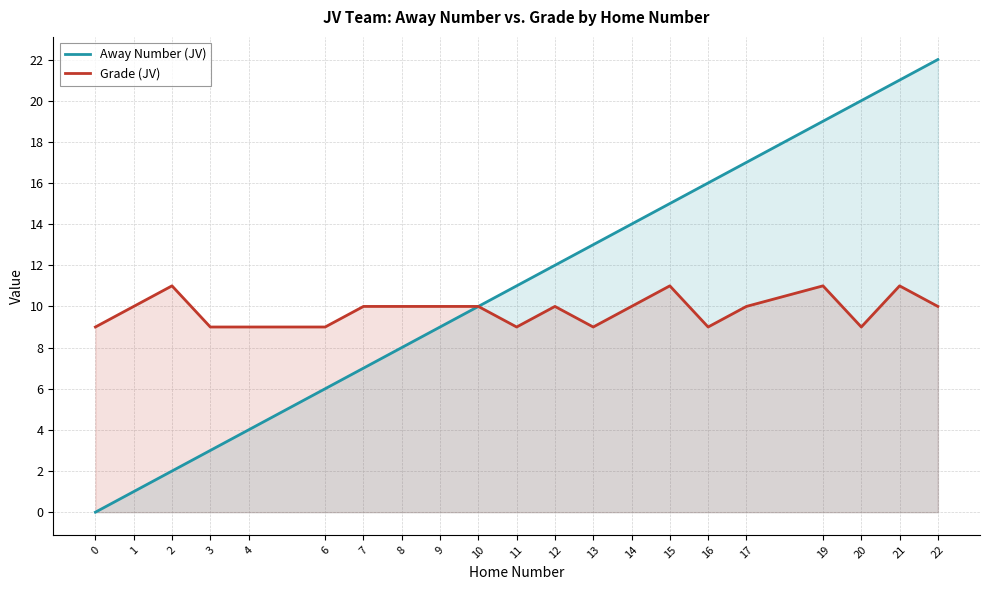

List the series in order of their peak value, highest first.

Away Number (JV), Grade (JV)